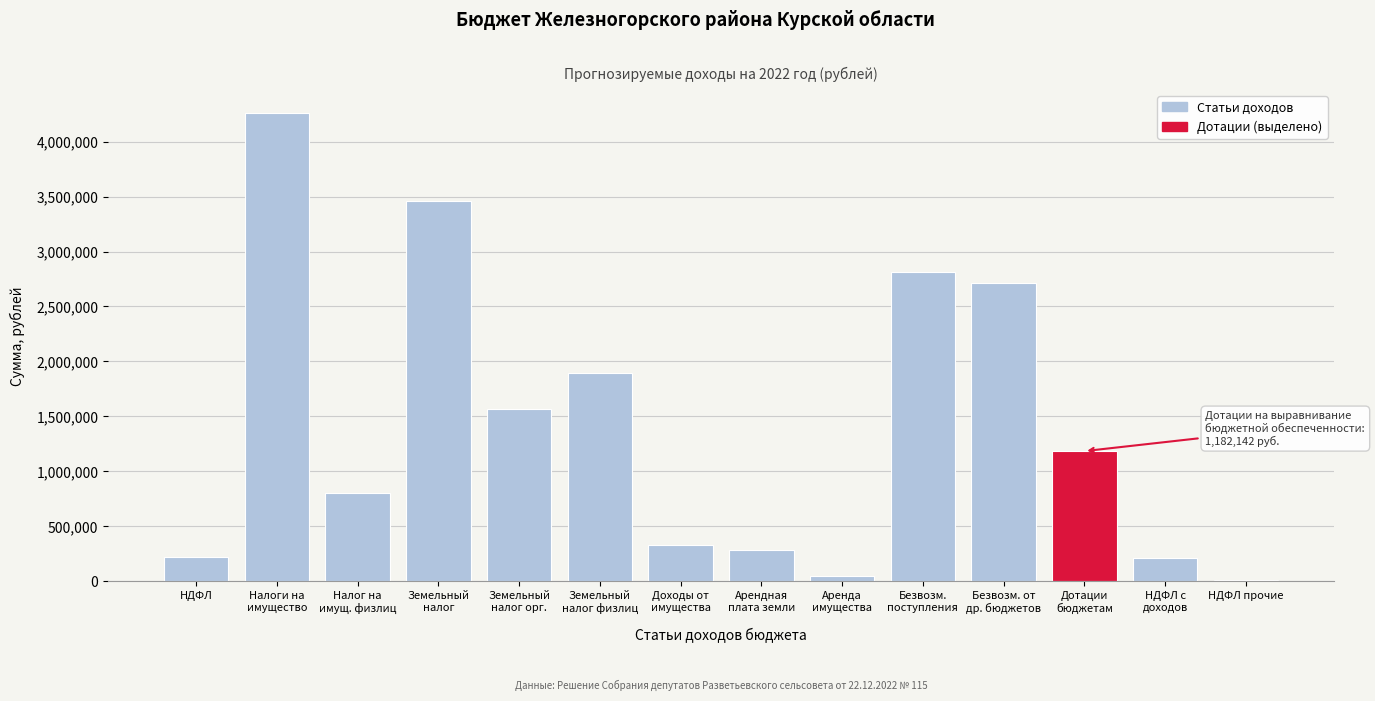

What is the sum of all values?

19781619.5